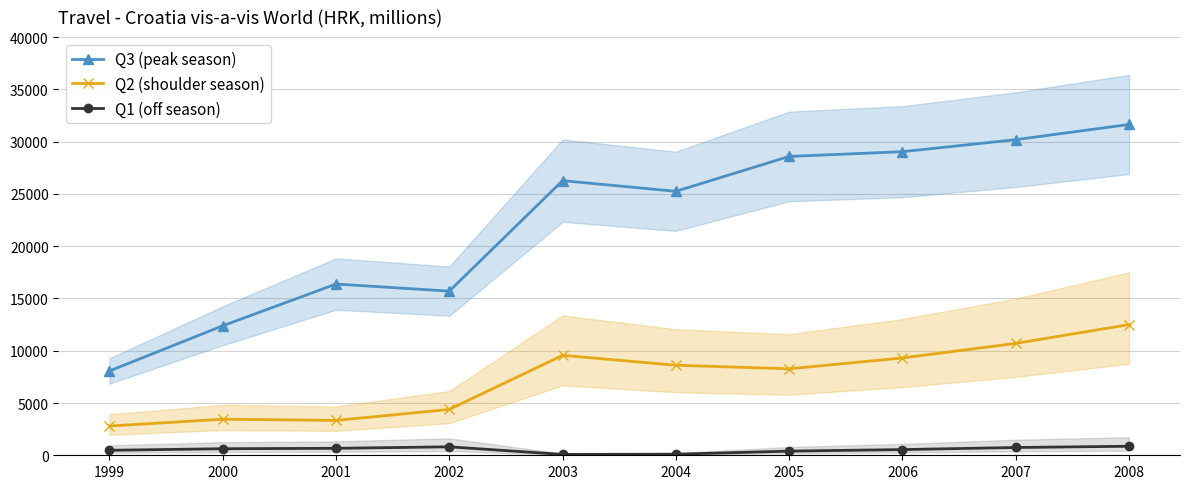

The value of Q3 (peak season) at 2001 is 16379. True or false?

True